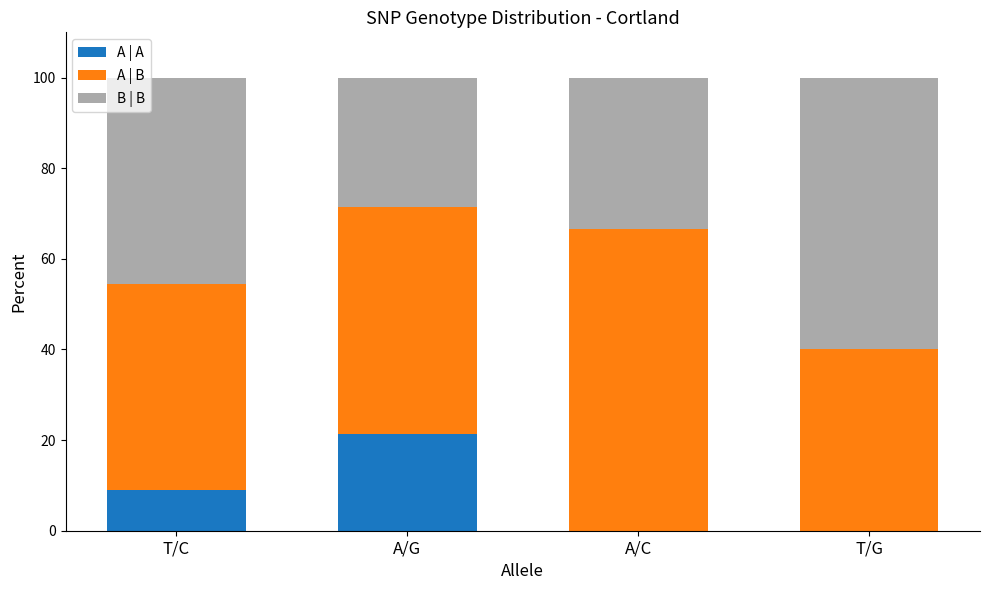

How many data points in A | A are above 9?

2